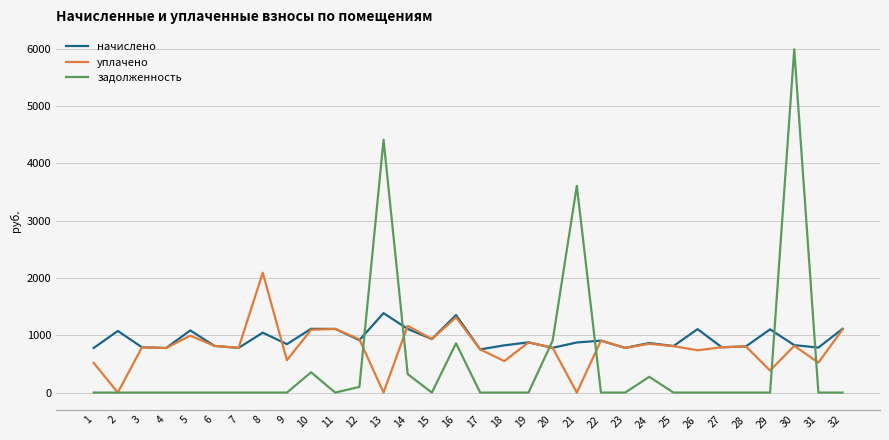

Which series has the largest range (max minus min)?

задолженность